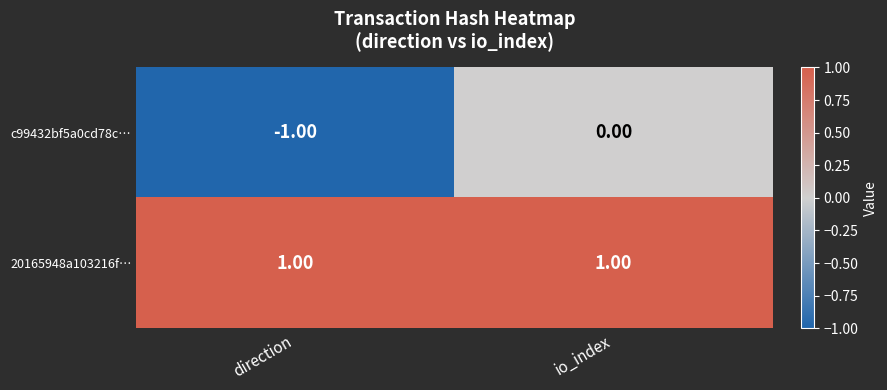

Which category has the lowest value across all series?

direction